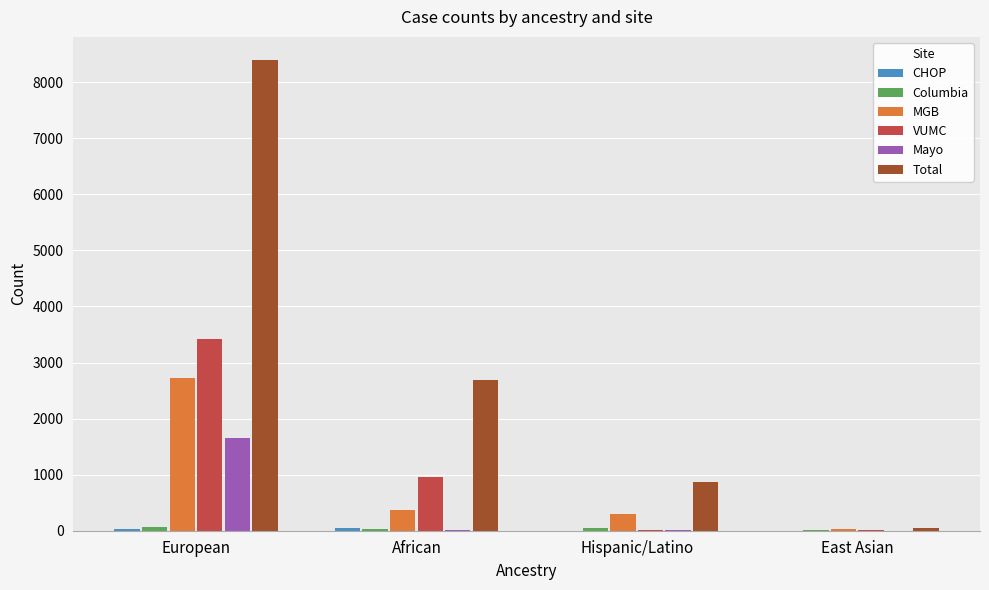

Which category has the highest value across all series?

European